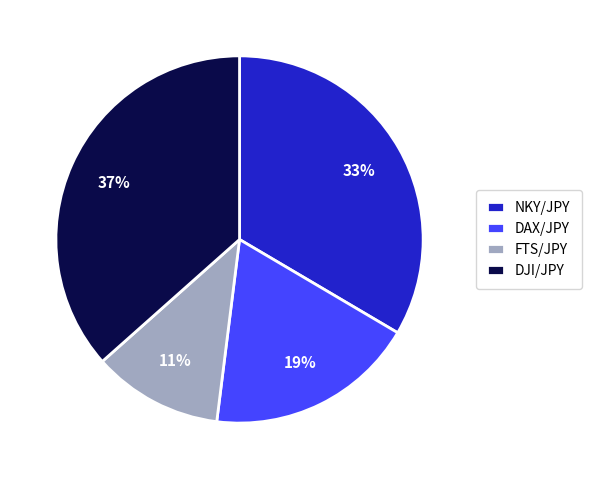

Count the number of slices in the pie.

4